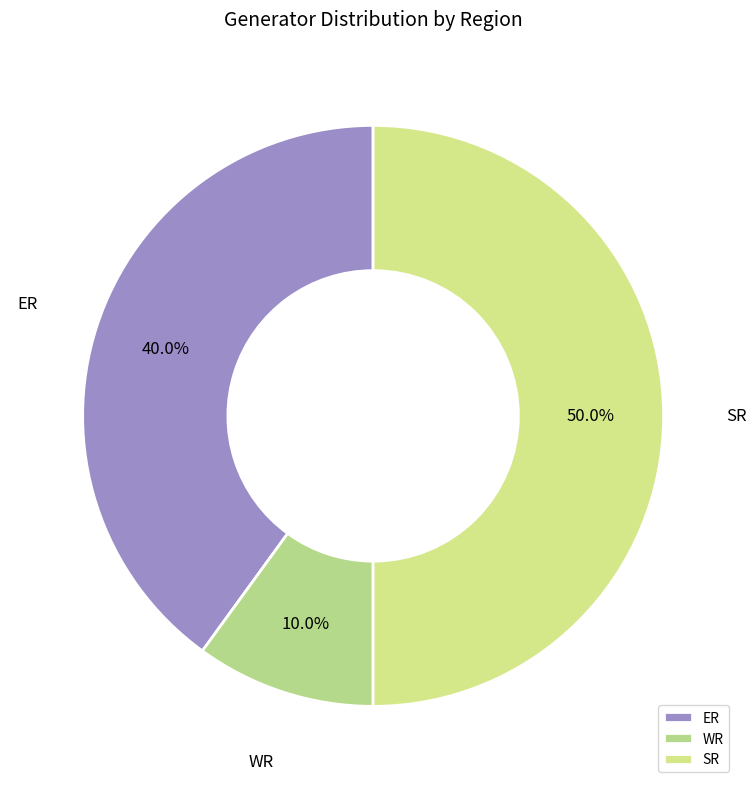

What is the smallest slice in the pie chart?

WR